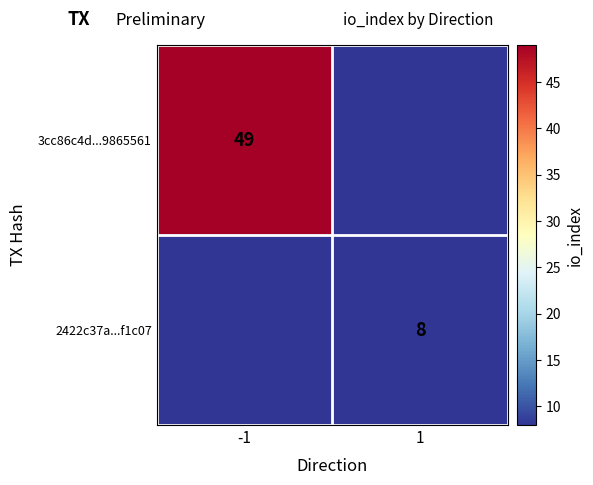

True or false: 2422c37a...f1c07 has a value of 14 at 1.

False